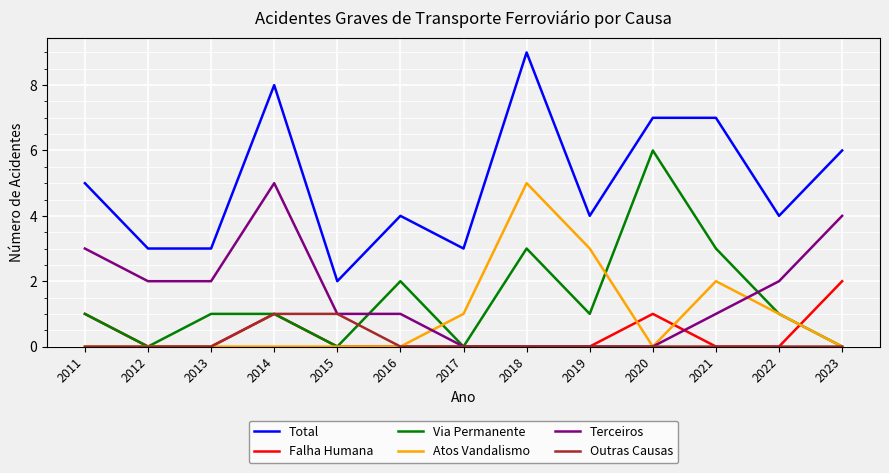

What is the sum of all Total values?

65